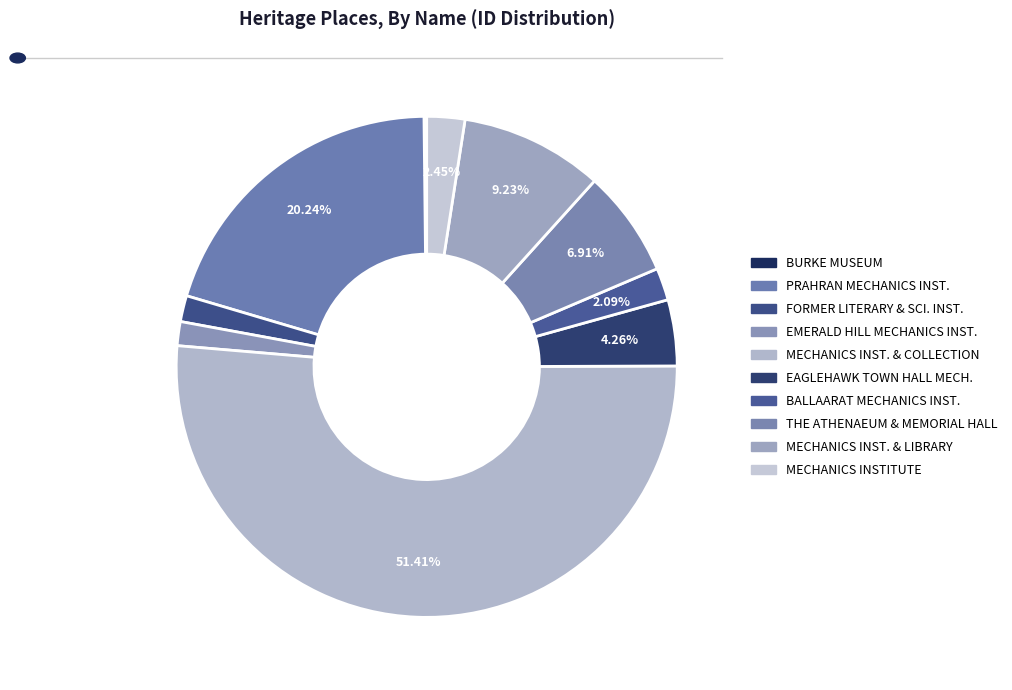

Which category has the biggest portion of the pie?

MECHANICS INSTITUTE AND COLLECTION